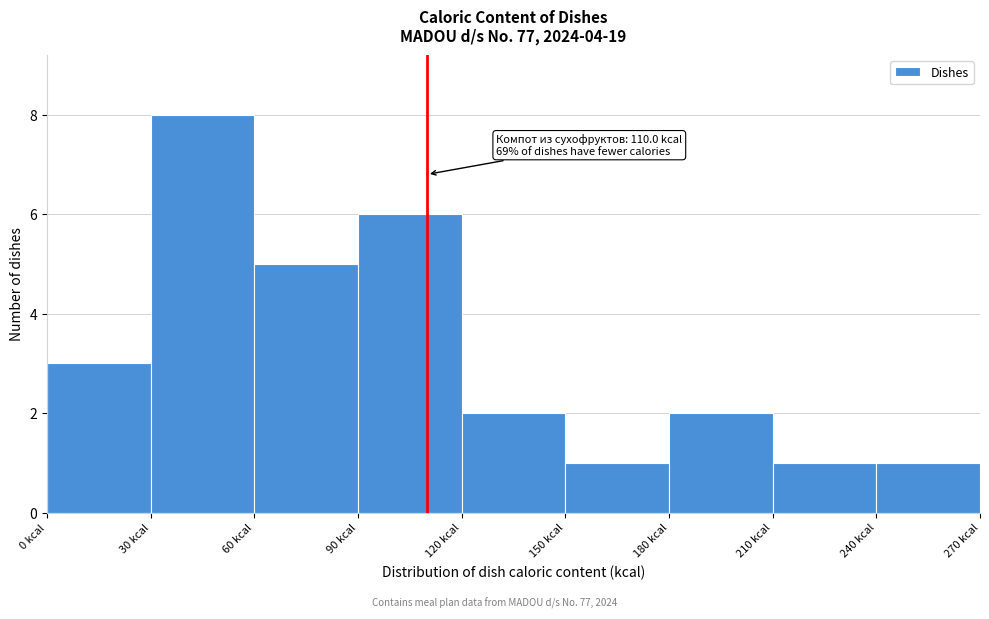

Which range on the x-axis has the tallest bar?

30 to 60